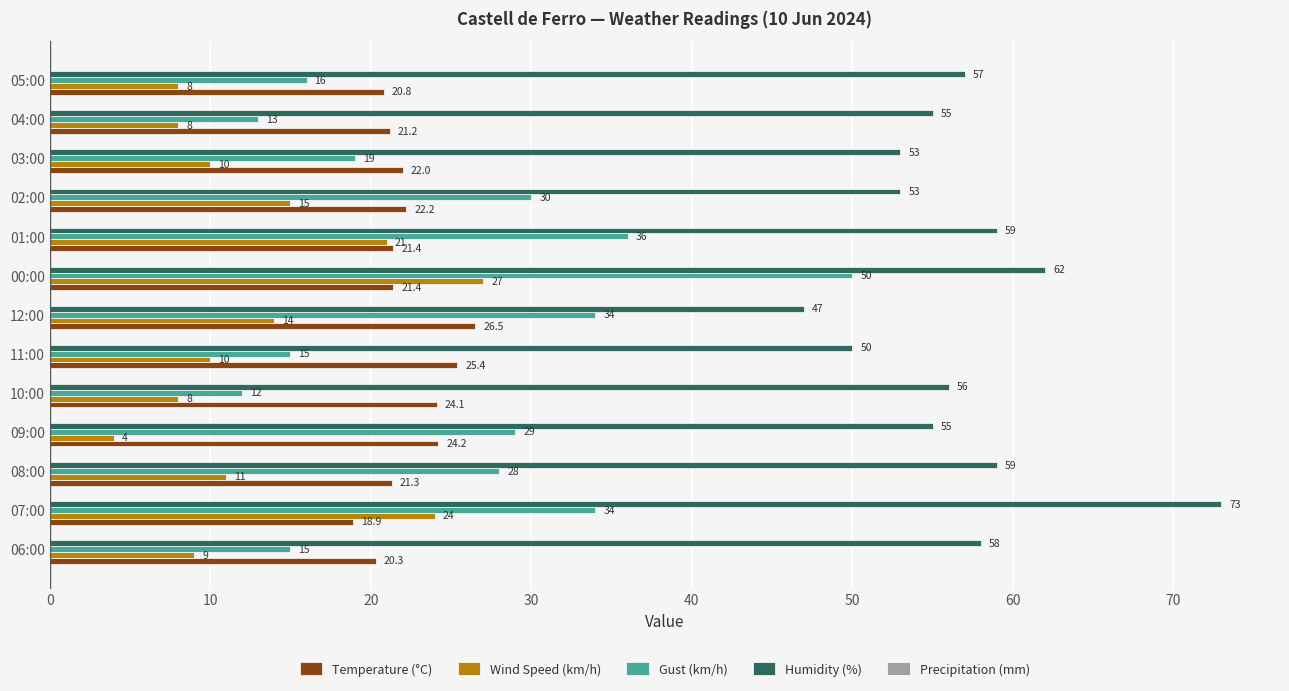

The Wind Speed (km/h) series shows 8.0 at 05:00. True or false?

True